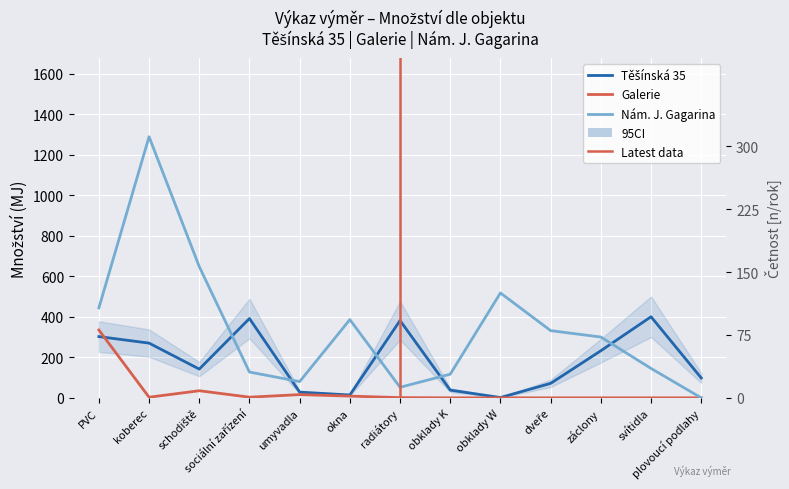

The Těšínská 35 series shows 28.0 at umyvadla. True or false?

True